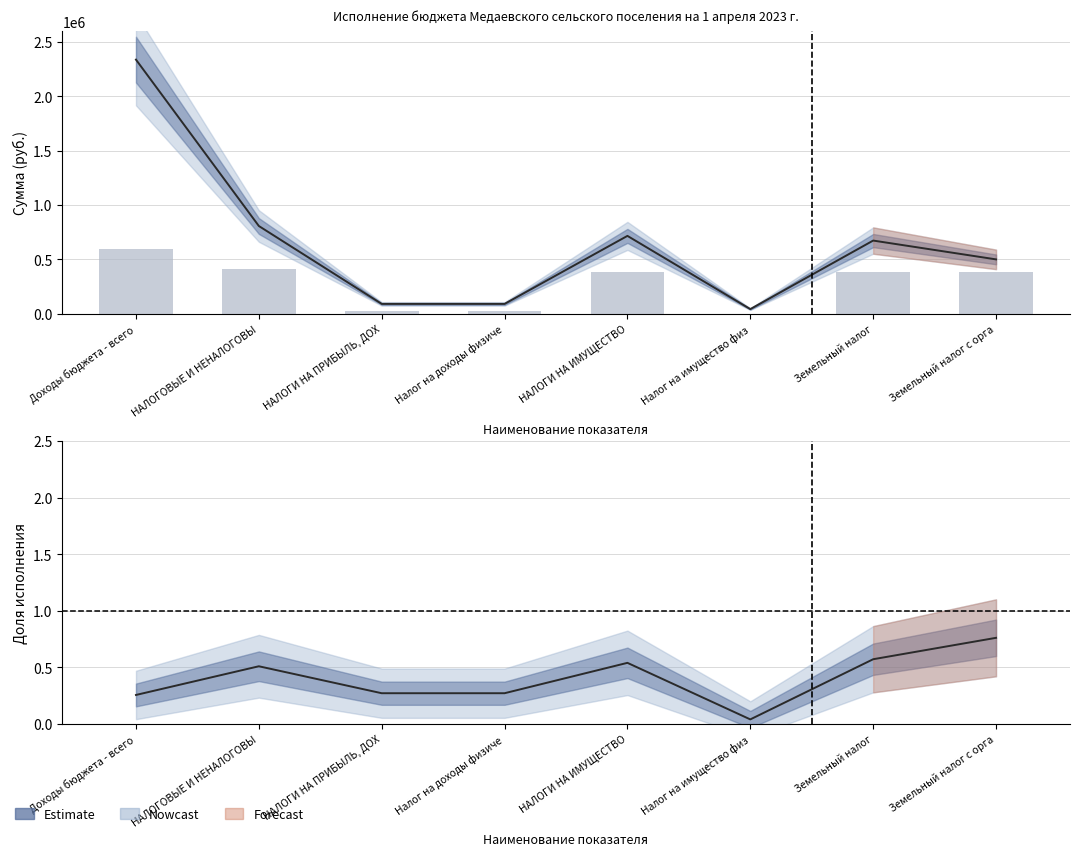

Which series has the largest total across all categories?

Утвержденные назначения (линия)